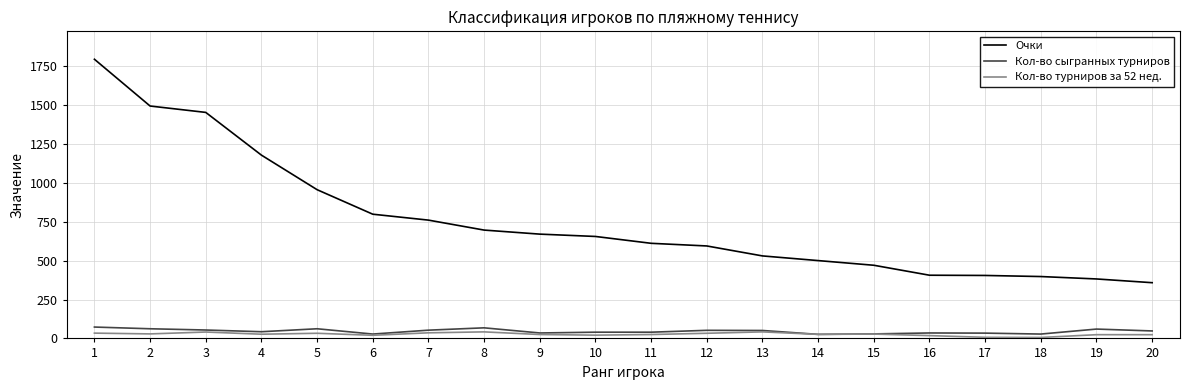

True or false: Кол-во турниров за 52 нед. and Очки intersect in this chart.

False